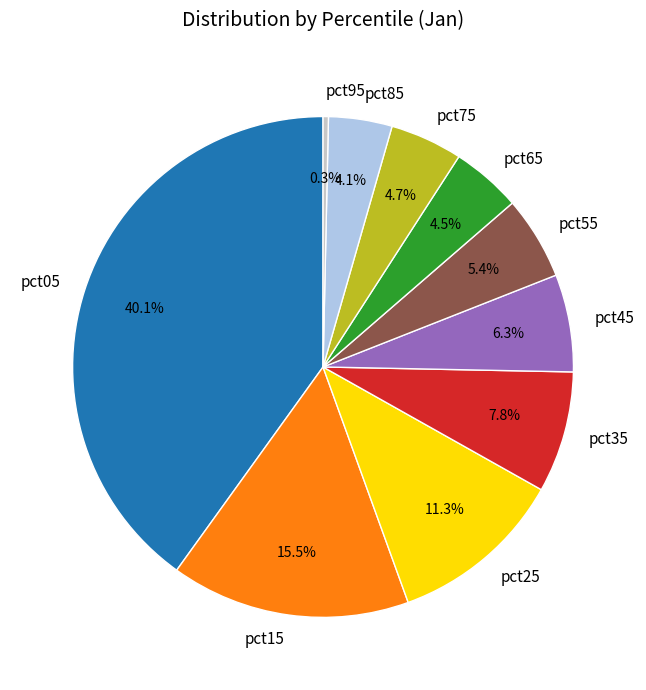

Which has a higher value, pct05 or pct65?

pct05